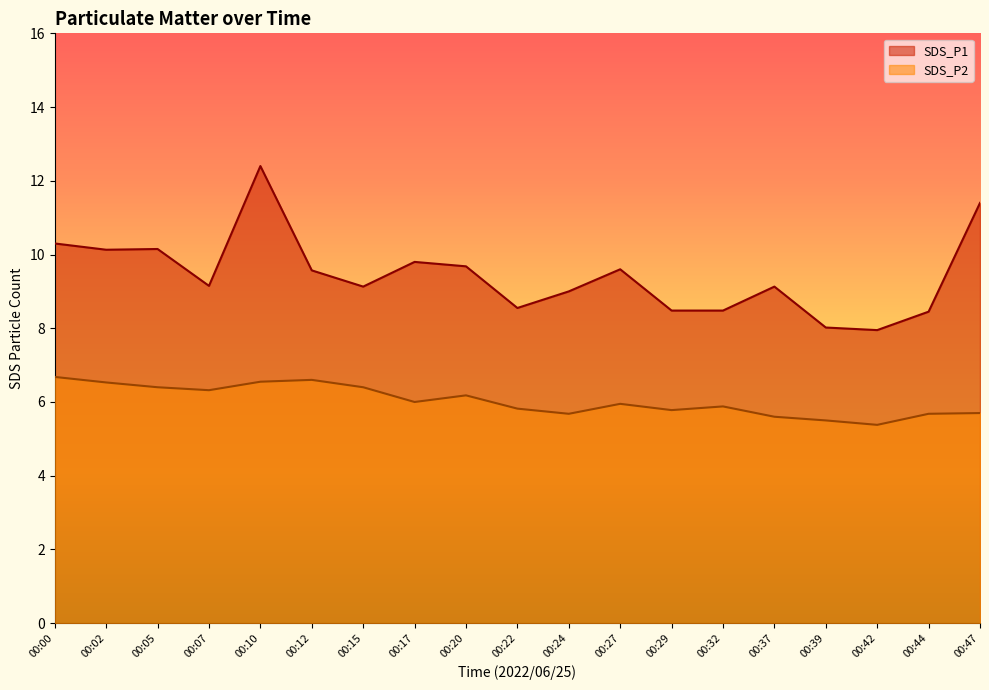

Rank the series by their maximum value, from lowest to highest.

SDS_P2, SDS_P1